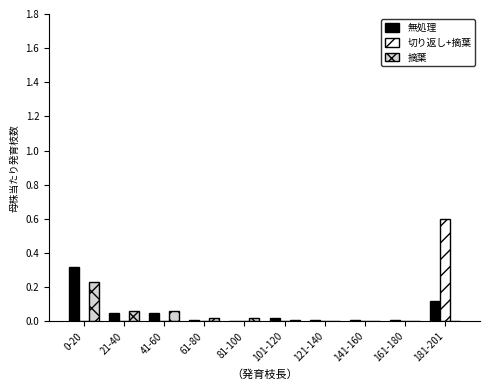

What is the greatest value displayed?

0.6